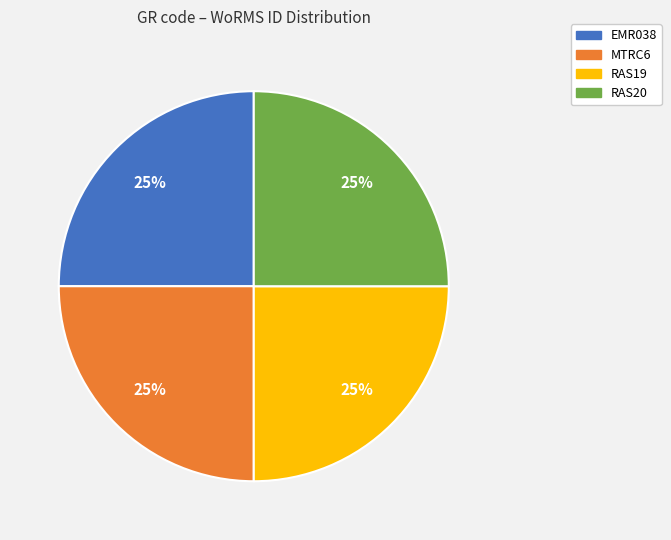

To the nearest percent, what portion does EMR038 represent?

25%